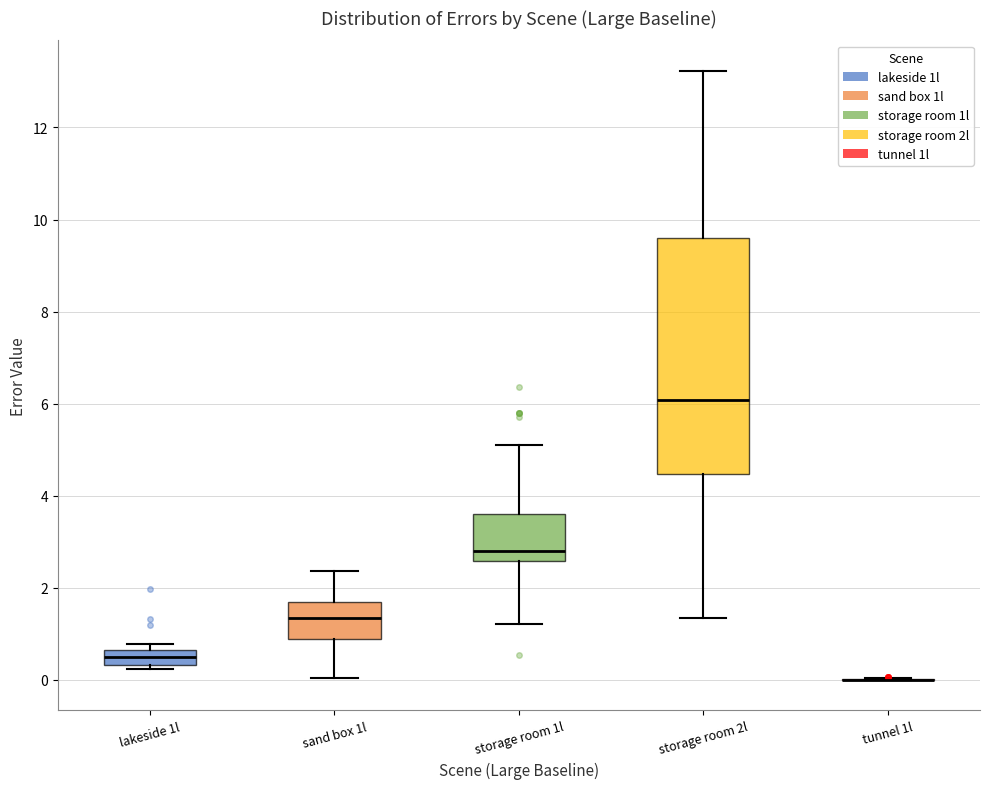

Where is the upper edge of the box for lakeside 1l on the y-axis? The values are not printed on the chart, so give them approximately, as read against the axis.

0.6